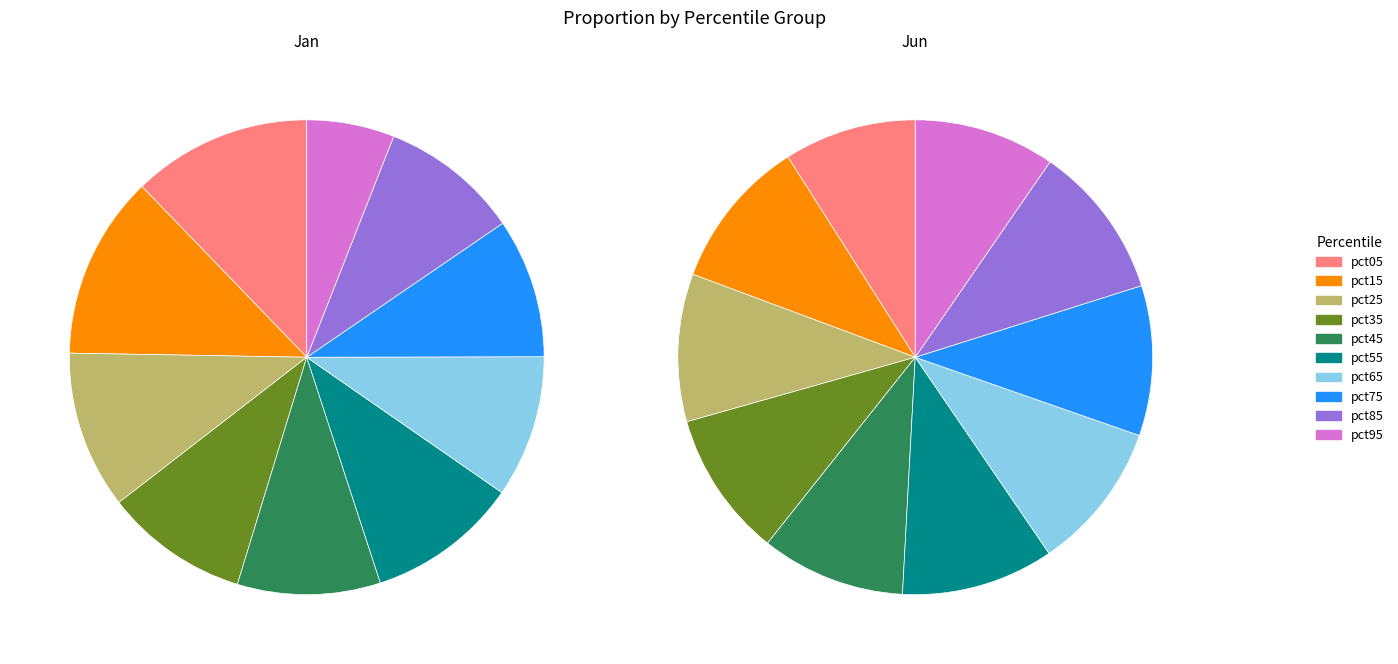

Combined, what portion of the pie is pct45 and pct35?

19.5%